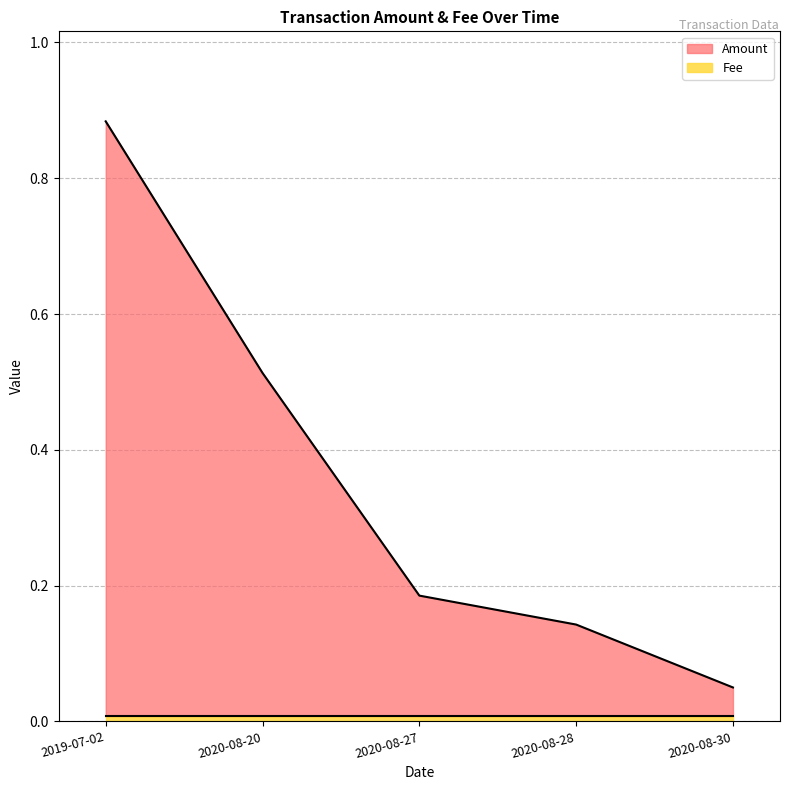

Rank the categories by value from highest to lowest.

2019-07-02, 2020-08-20, 2020-08-27, 2020-08-28, 2020-08-30